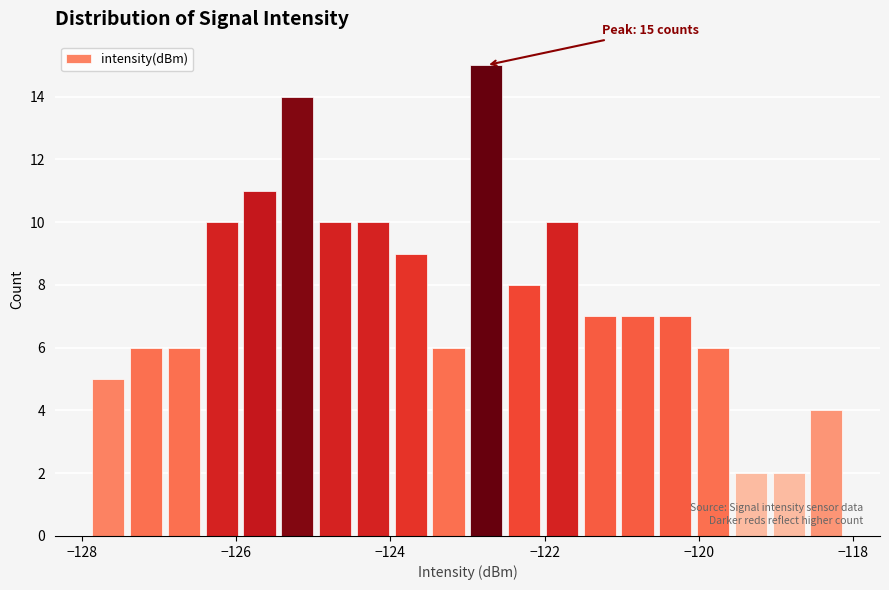

Read against the x-axis, roughly where is the centre of the tallest bar?

-122.8